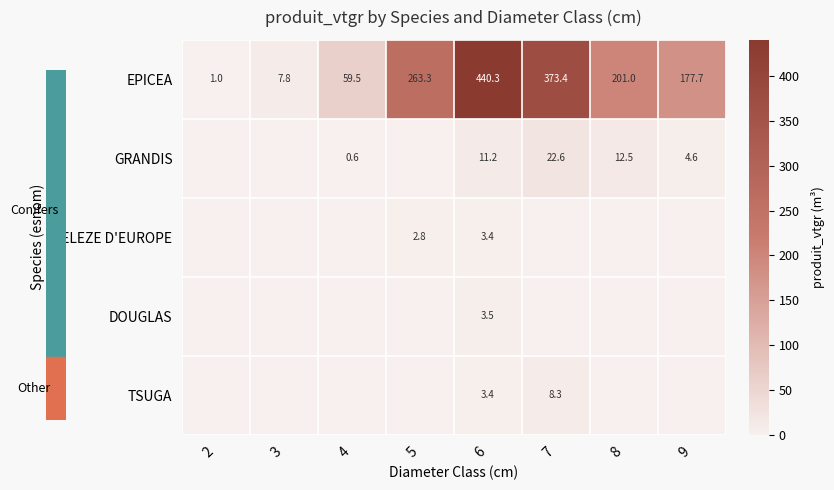

Is the value of EPICEA at 6 greater than the value of GRANDIS at 7?

Yes